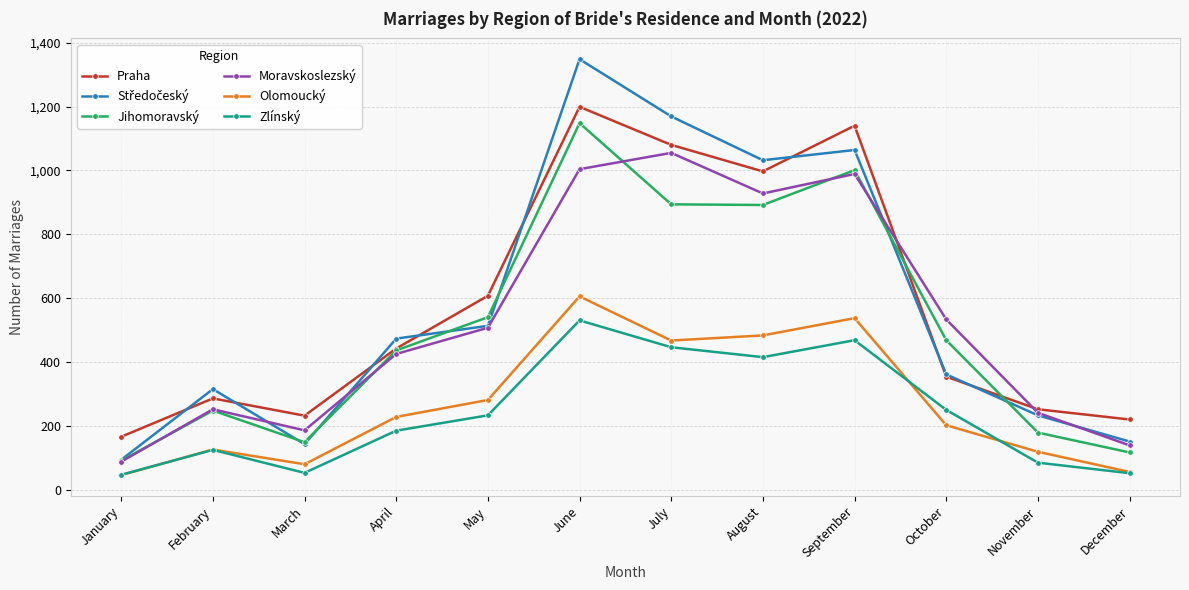

True or false: Zlínský has more than 0 interior local peaks.

True